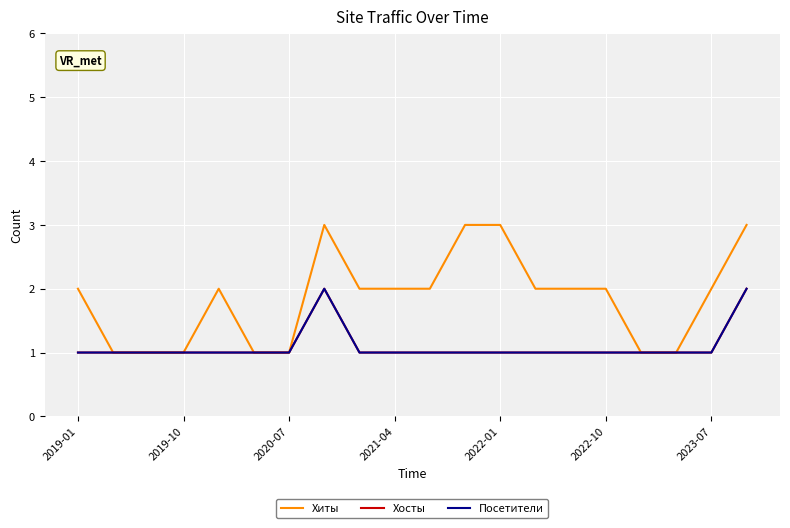

How many lines are shown in the chart?

3